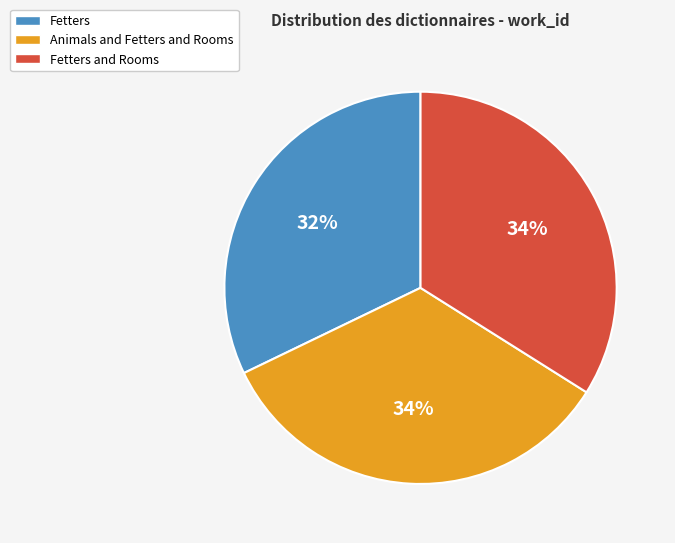

To the nearest percent, what is the combined percentage of Fetters and Fetters and Rooms?

66%